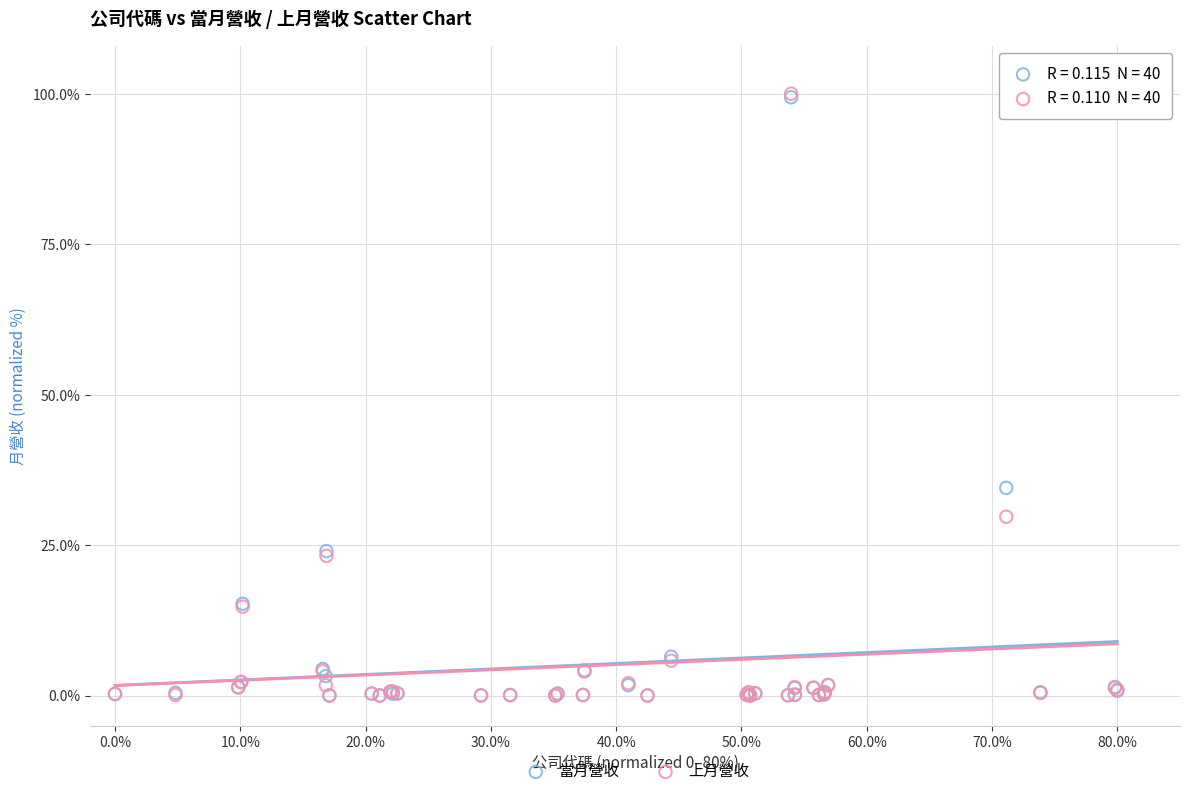

Across all series, what Y value is closest to 50?

34.5